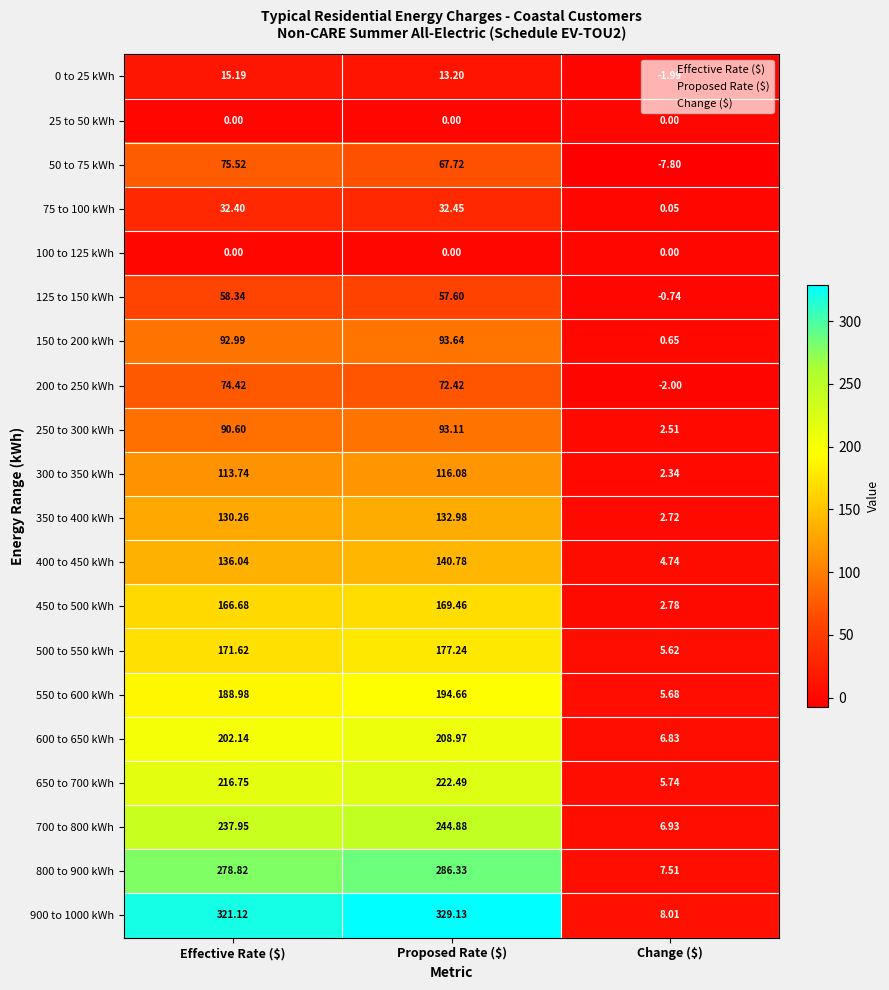

At which category is the sum across all series the highest?

Proposed Rate ($)